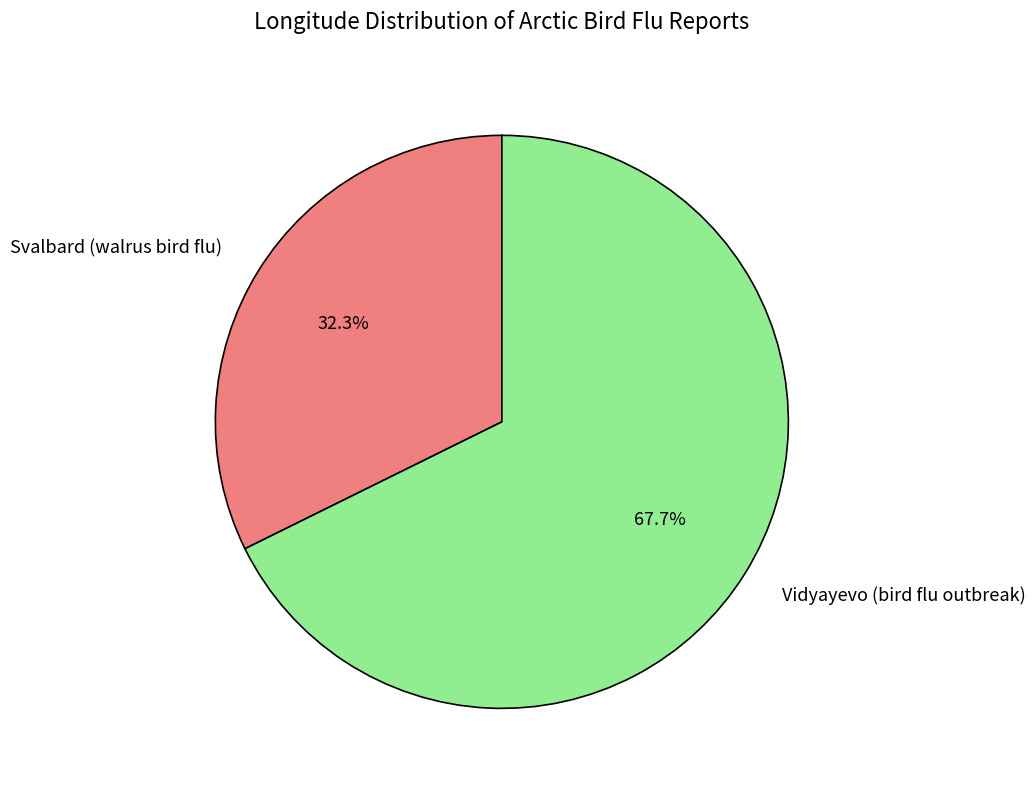

What portion of the pie excludes Vidyayevo (bird flu outbreak)?

32.3%